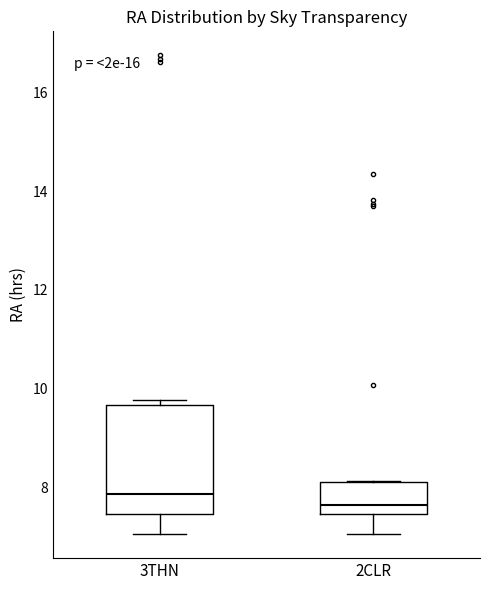

Which box's median line is the lowest?

2CLR